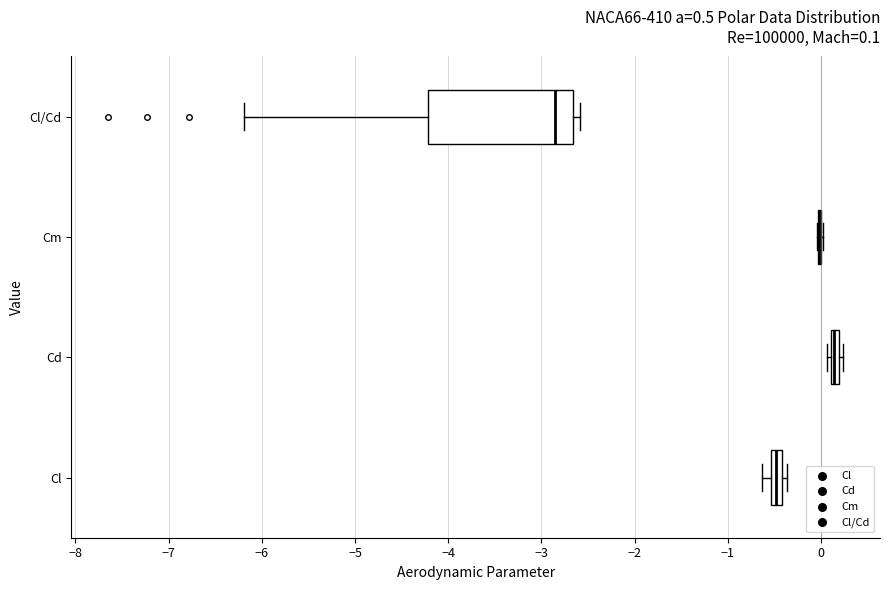

Comparing the boxes themselves (not the whiskers), which one is the widest?

Cl/Cd